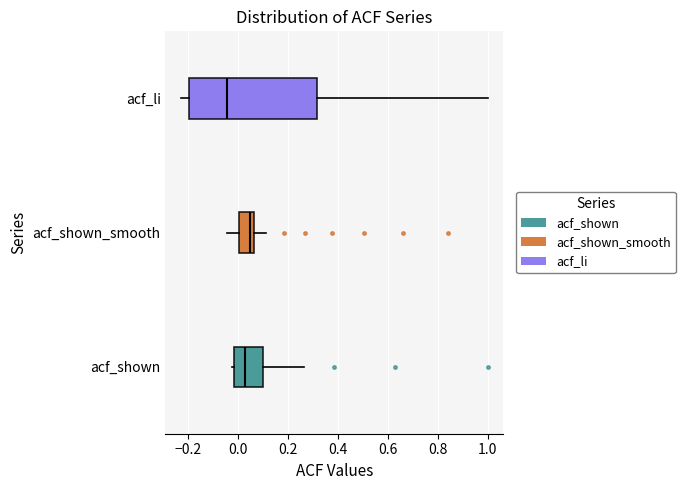

Reading bottom to top, read every box against the x-axis: the position of its median line, the range the box covers, and the ends of its whiskers. The values are not printed on the chart, so give them approximately, as read against the axis.

acf_shown: median 0.04, box -0.02 to 0.10, whiskers -0.02 (just left of the box's left edge) to 0.26
acf_shown_smooth: median 0.04, box 0.00 to 0.06, whiskers -0.04 to 0.12
acf_li: median -0.04, box -0.20 to 0.32, whiskers -0.22 to 1.00